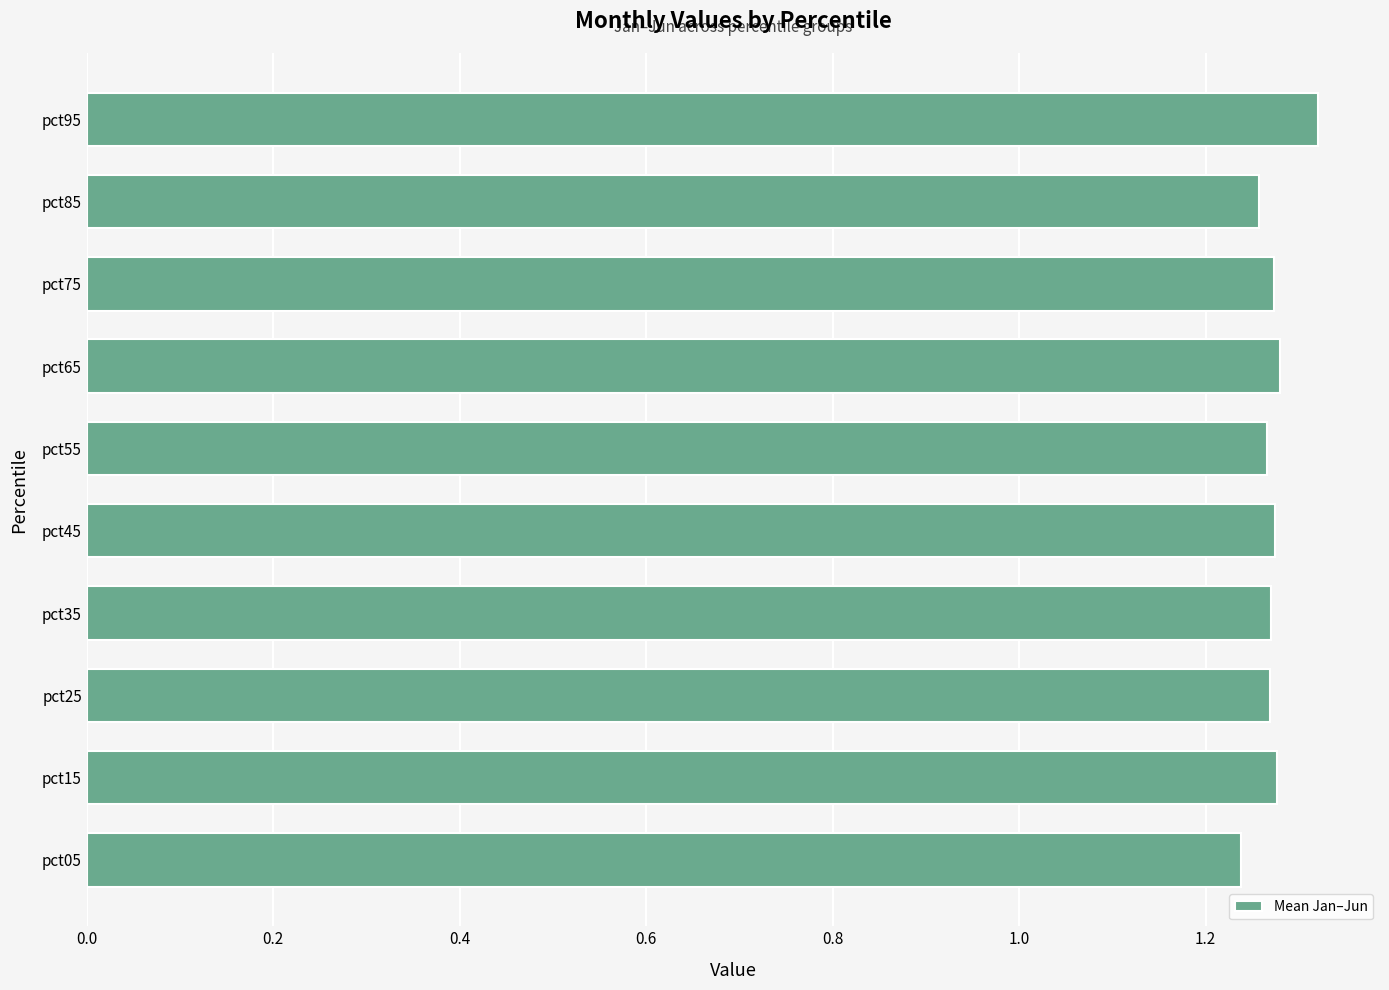

Approximately how many times larger is the value at pct95 compared to pct05?

1.1